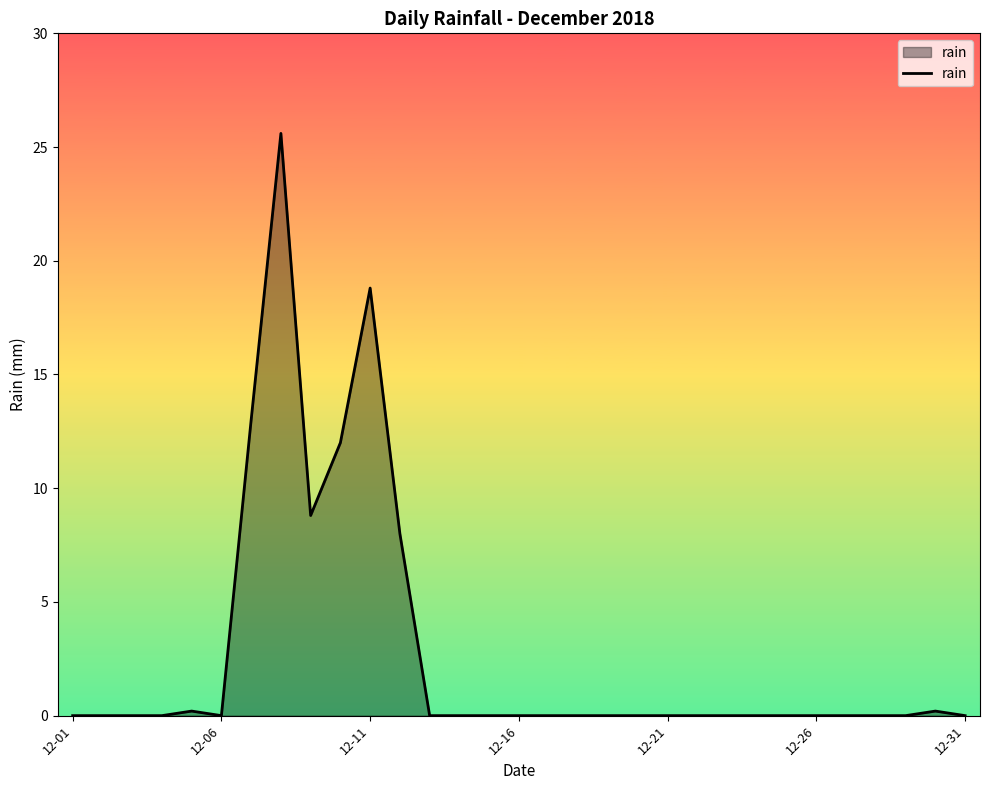

Reading left to right, what are all the values shown in this chart?

0.0	0.0	0.0	0.0	0.2	0.0	13.0	25.6	8.8	12.0	18.8	8.0	0.0	0.0	0.0	0.0	0.0	0.0	0.0	0.0	0.0	0.0	0.0	0.0	0.0	0.0	0.0	0.0	0.0	0.2	0.0